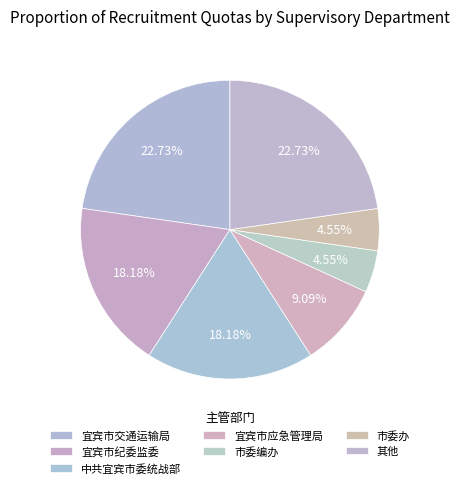

How many slices are in this pie chart?

7